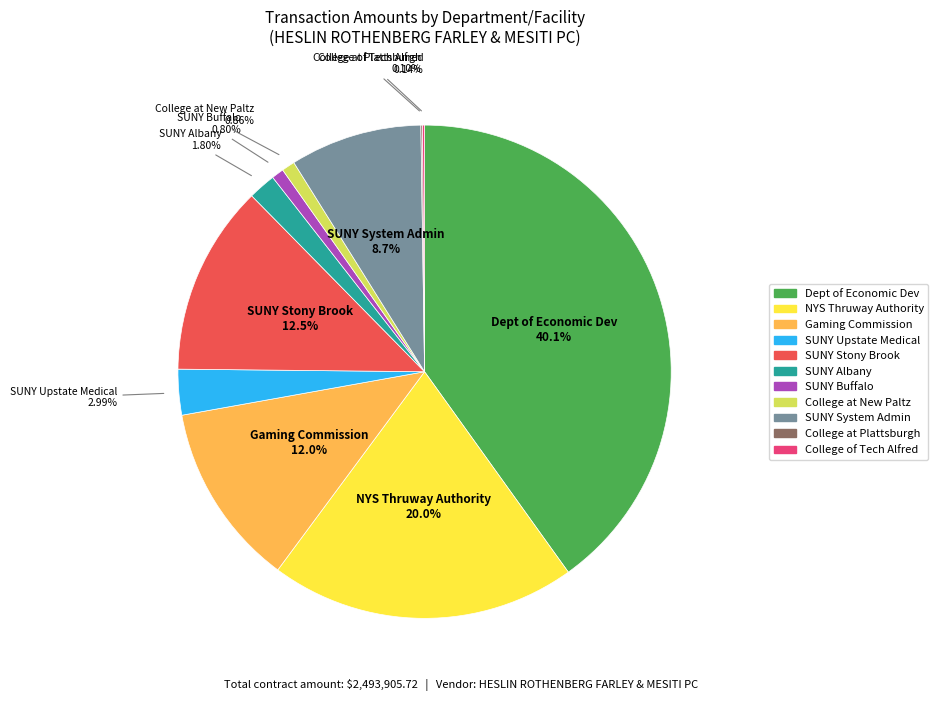

Is there any slice that represents more than half of the pie?

No